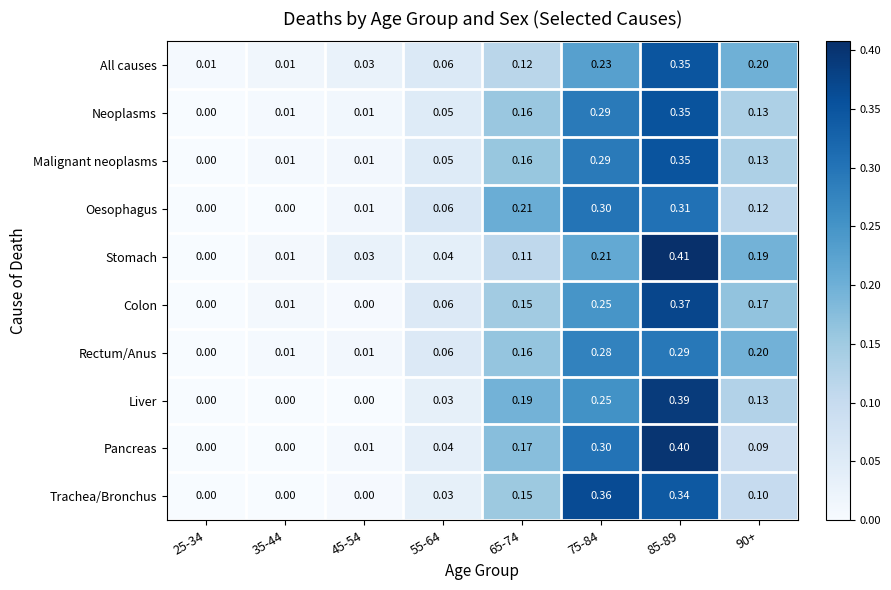

At how many categories does at least one series exceed 0?

8